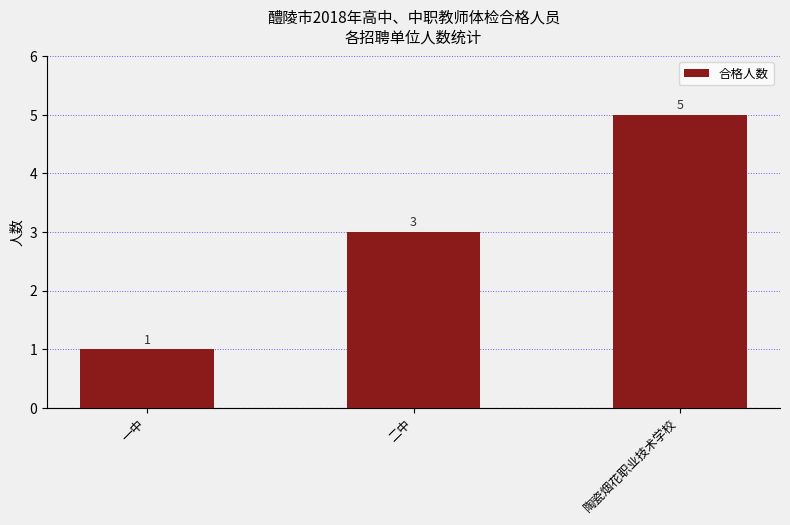

What is the sum of all values?

9